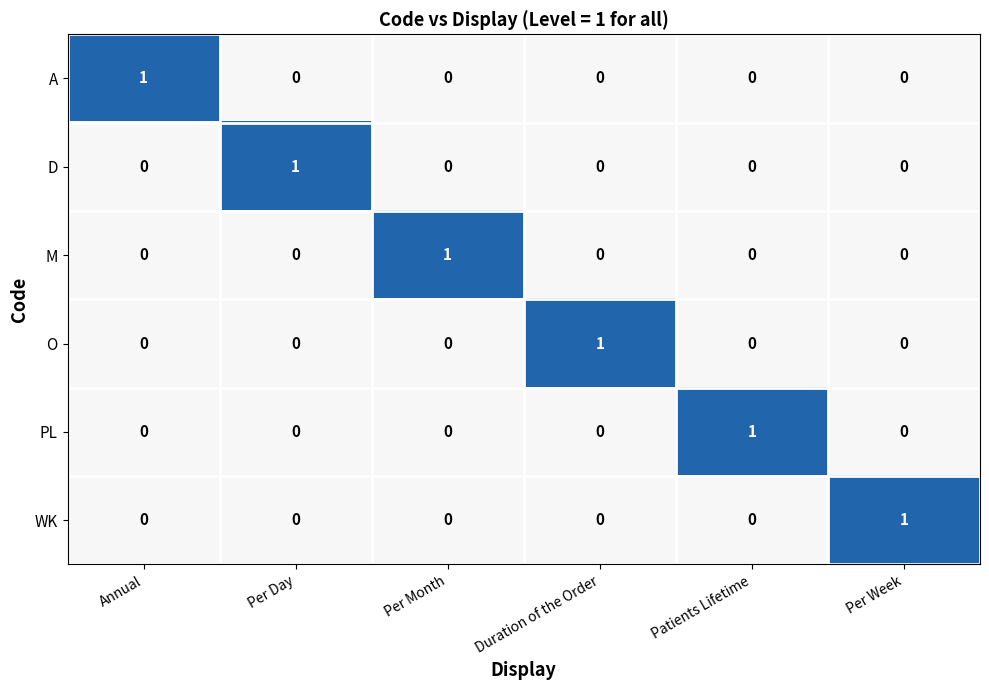

True or false: M has a value of 0 at Per Day.

True